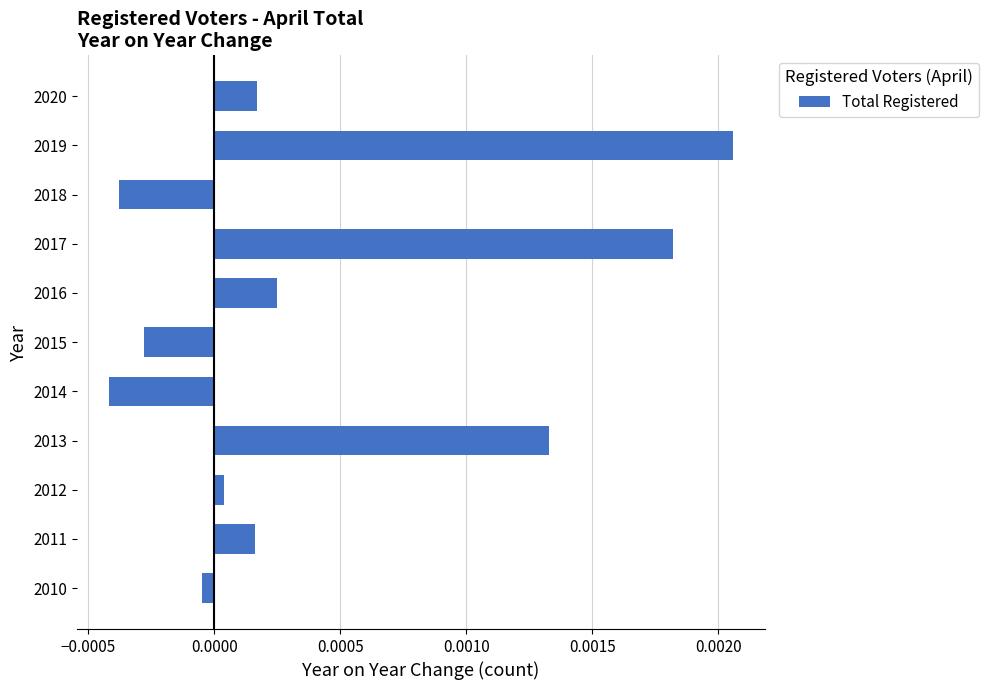

Which label corresponds to the largest value in the chart?

2019